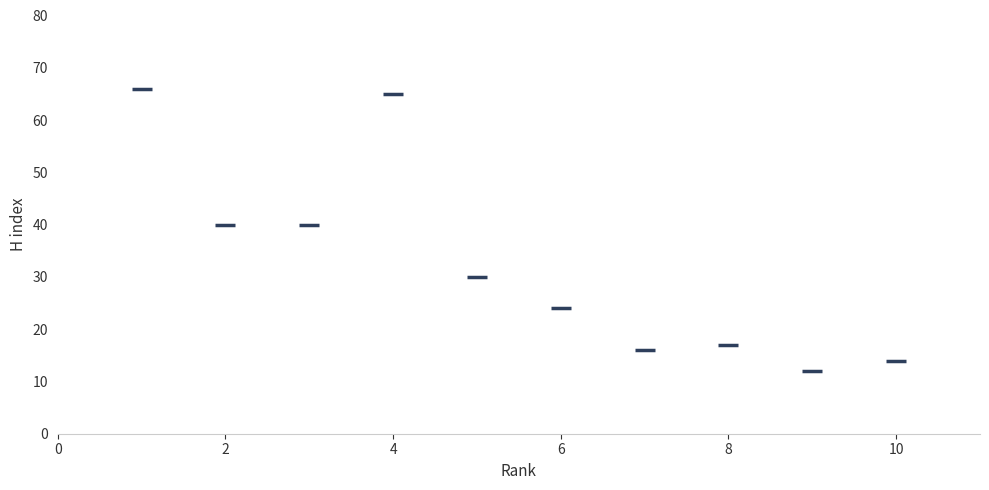

What is the range of Y values (max minus min)?

54